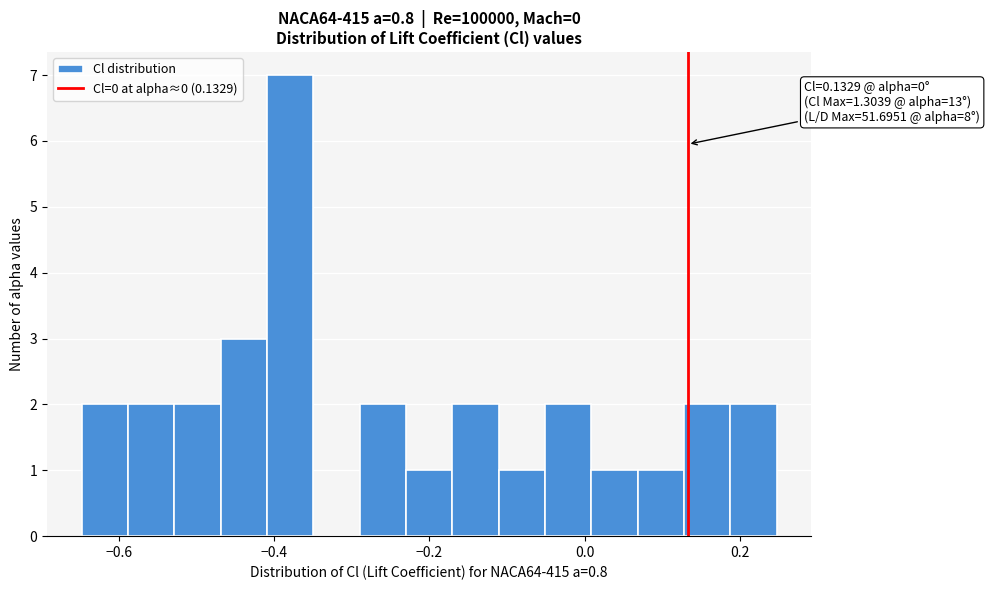

Read against the x-axis, roughly where is the centre of the tallest bar?

-0.38